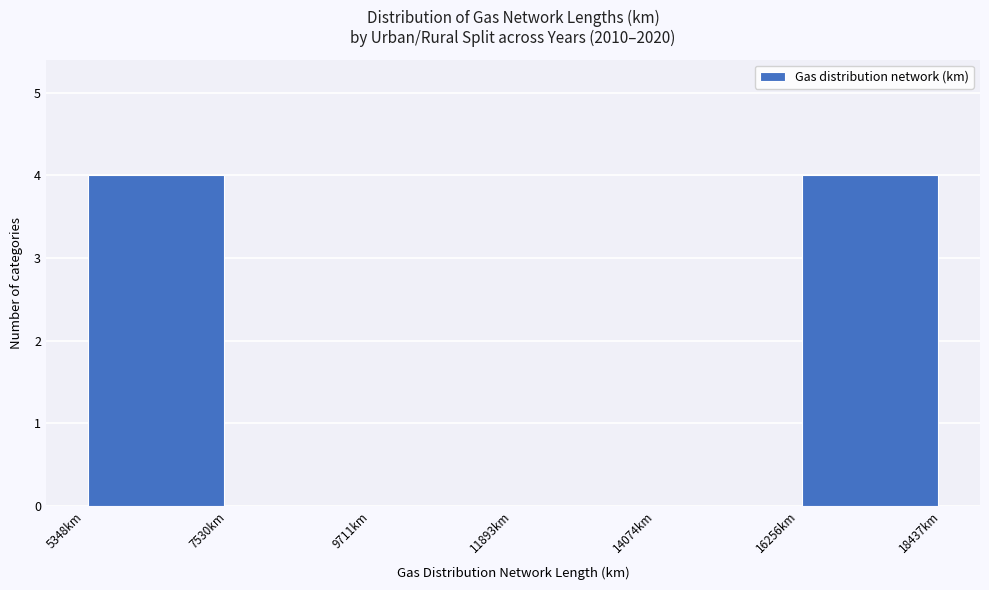

How tall is the bar that spans 5500 to 7500 on the x-axis? Neither the bar edges nor the heights are printed on the chart, so give them approximately, as read against the axes.

4